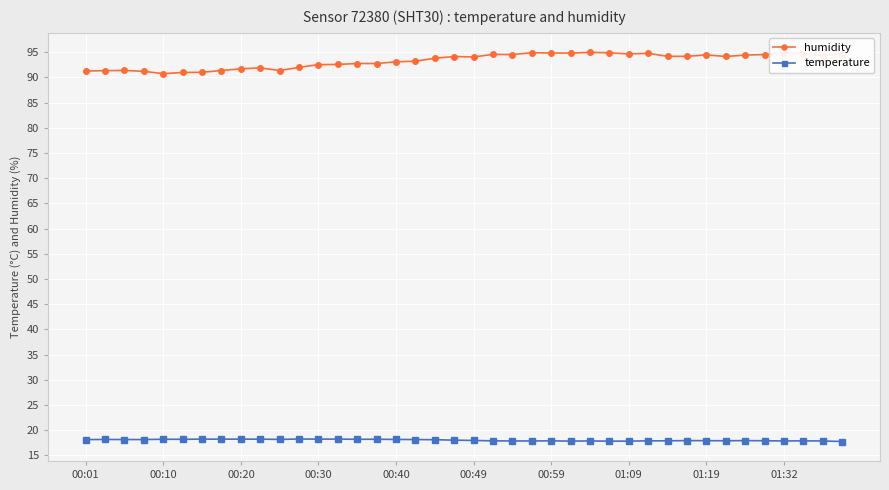

True or false: humidity and temperature cross at least once.

False